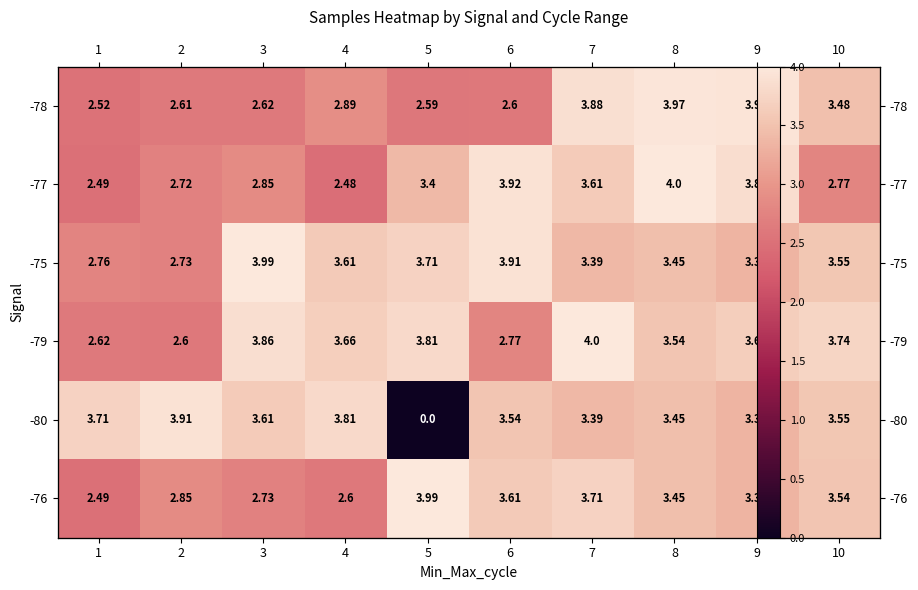

At which label does -78 reach its minimum?

1